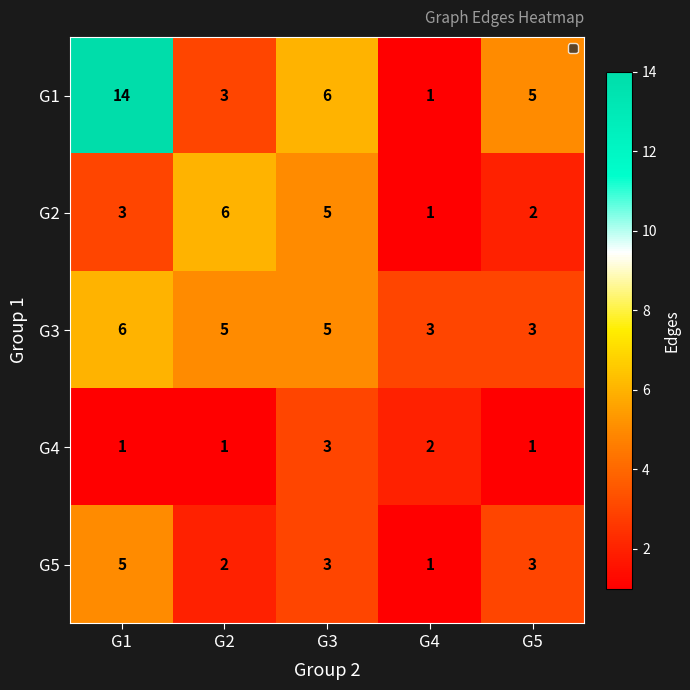

Count the G2 values in the range 2 to 5.

3